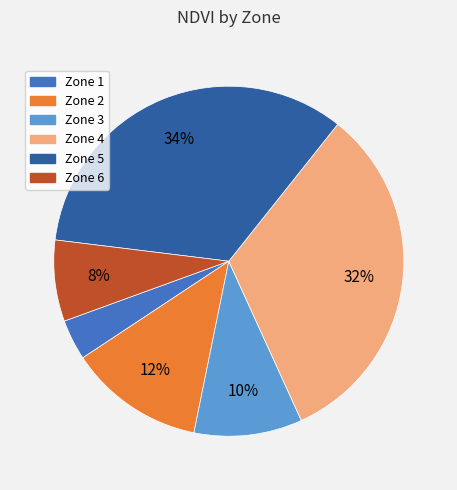

To the nearest percent, what is the average slice percentage?

17%